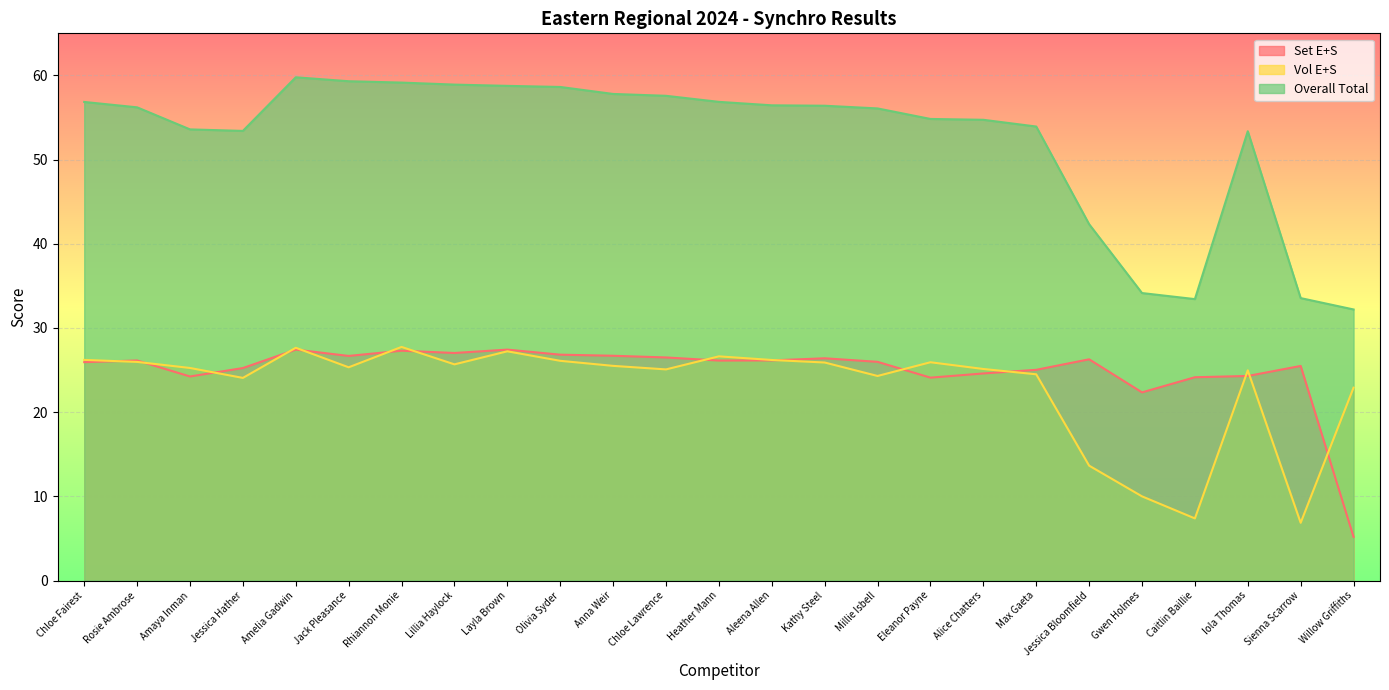

What is the difference between the Set E+S values at Jessica Bloomfield and Chloe Lawrence?

0.2